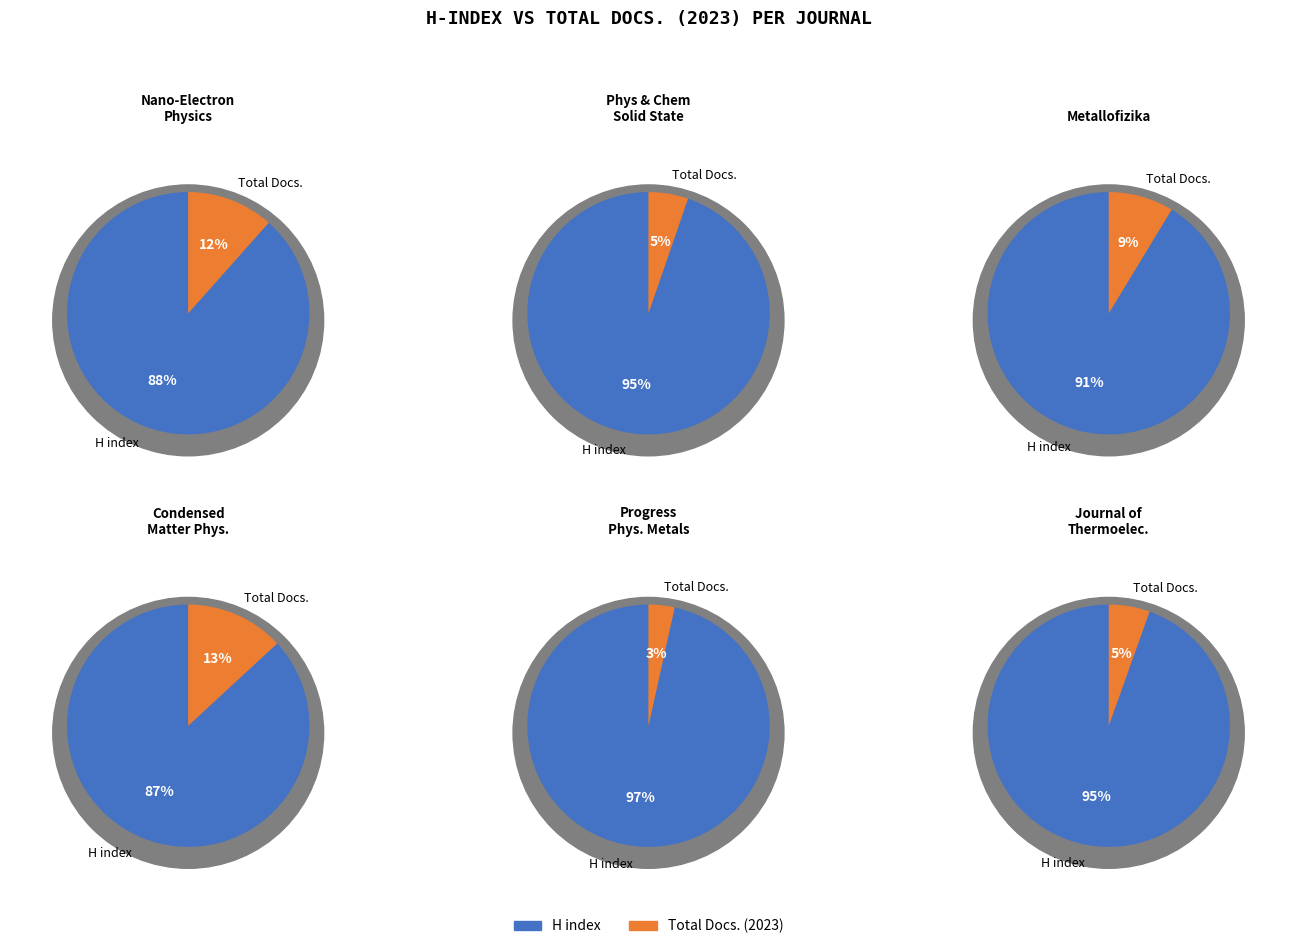

The Journal of Nano- and Electronic Physics slice represents 9% of the pie. True or false?

False